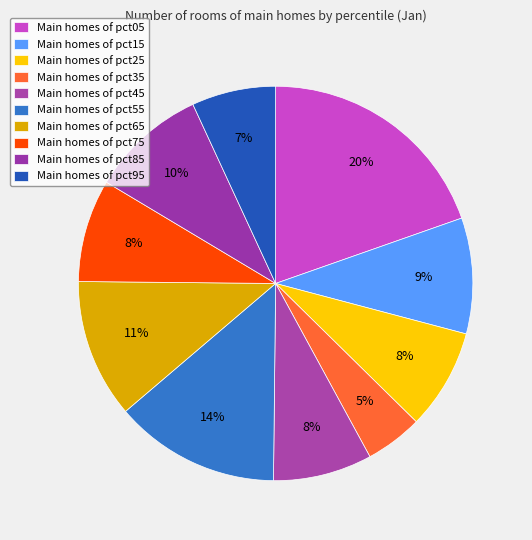

To the nearest percent, what is the difference between the largest and smallest slice percentages?

15%